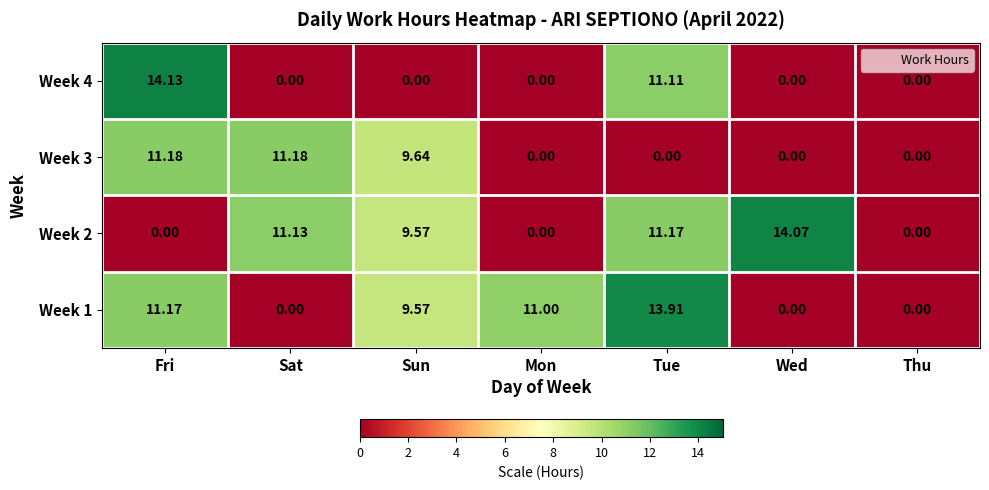

Is the value of Week 1 at Tue greater than the value of Week 3 at Wed?

Yes